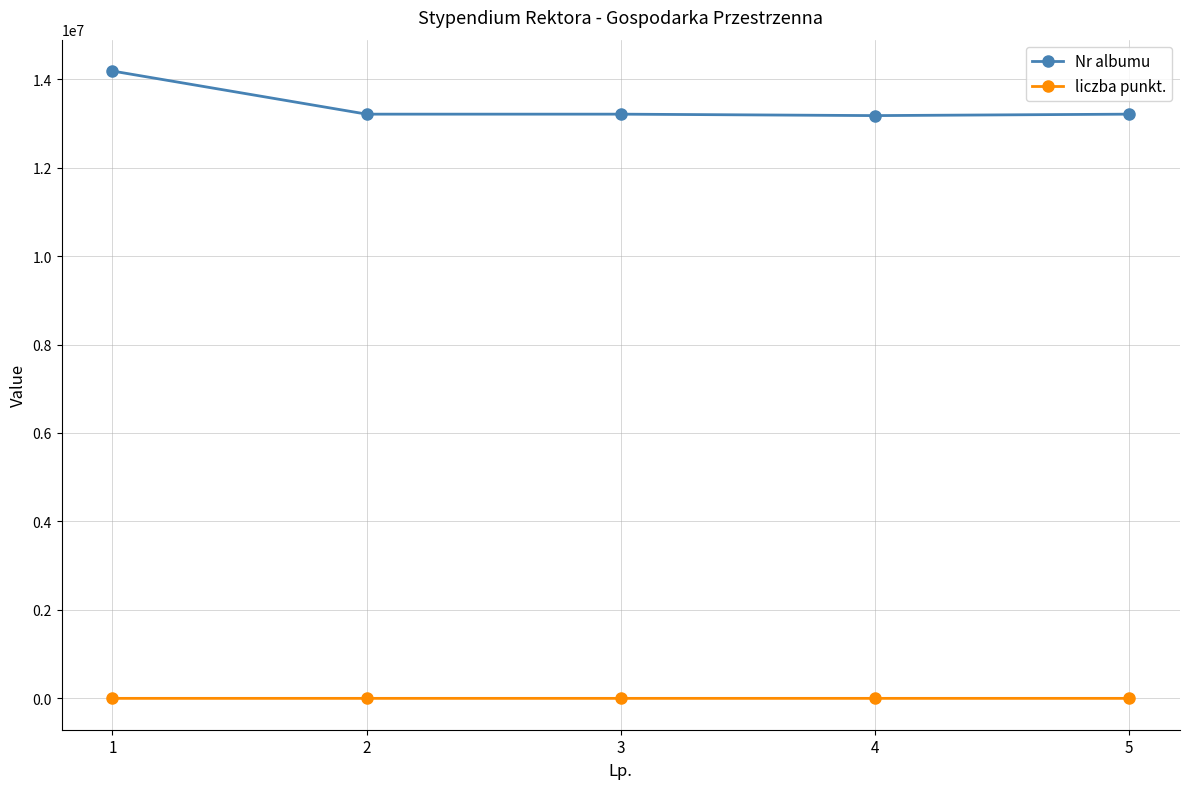

What are all the series names shown in the legend?

Nr albumu, liczba punkt.